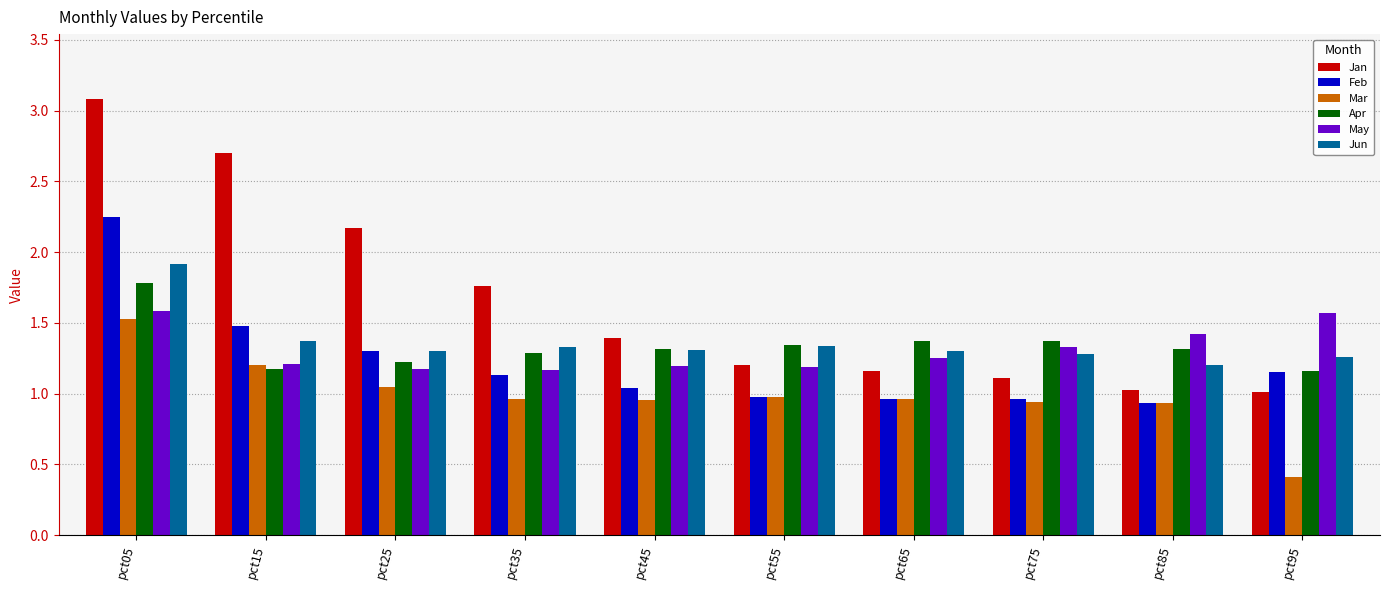

Which category has the highest value across all series?

pct05